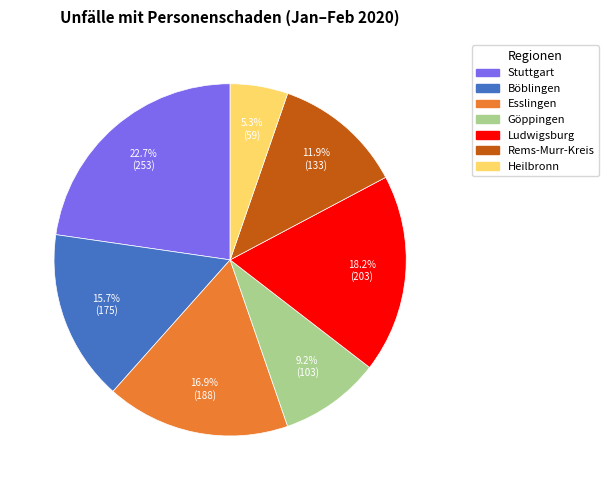

To the nearest percent, what is the average slice percentage?

14%